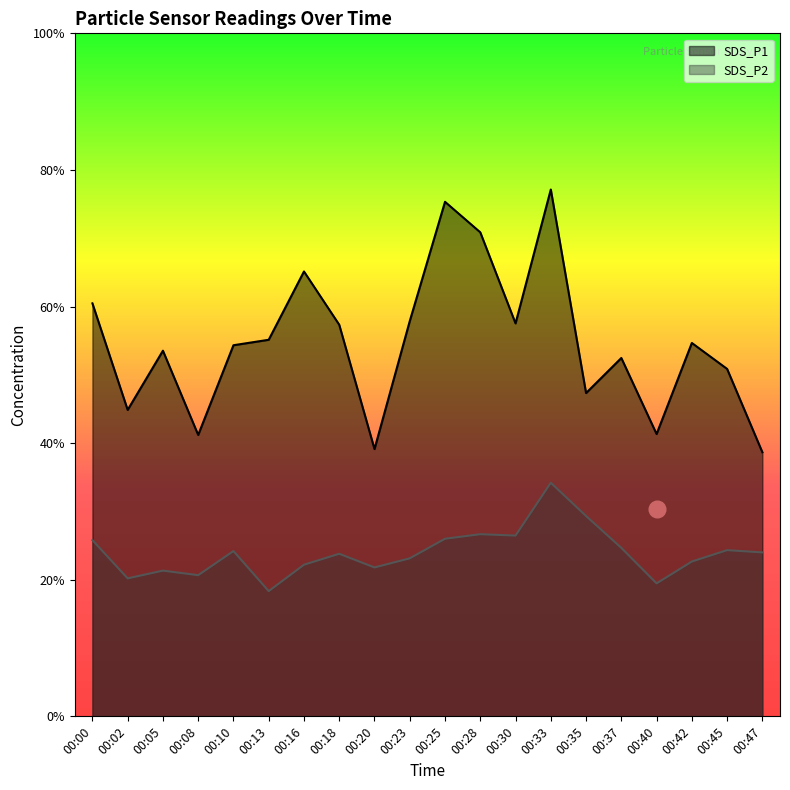

True or false: SDS_P2 and SDS_P1 cross at least once.

False